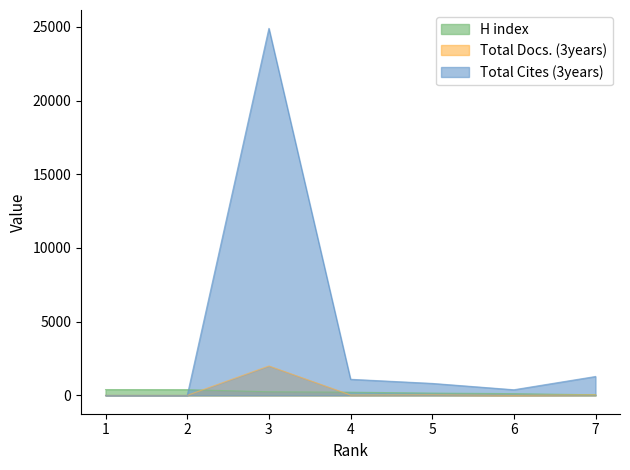

Rank the categories by Total Docs. (3years) value from highest to lowest.

3, 5, 7, 4, 6, 1, 2